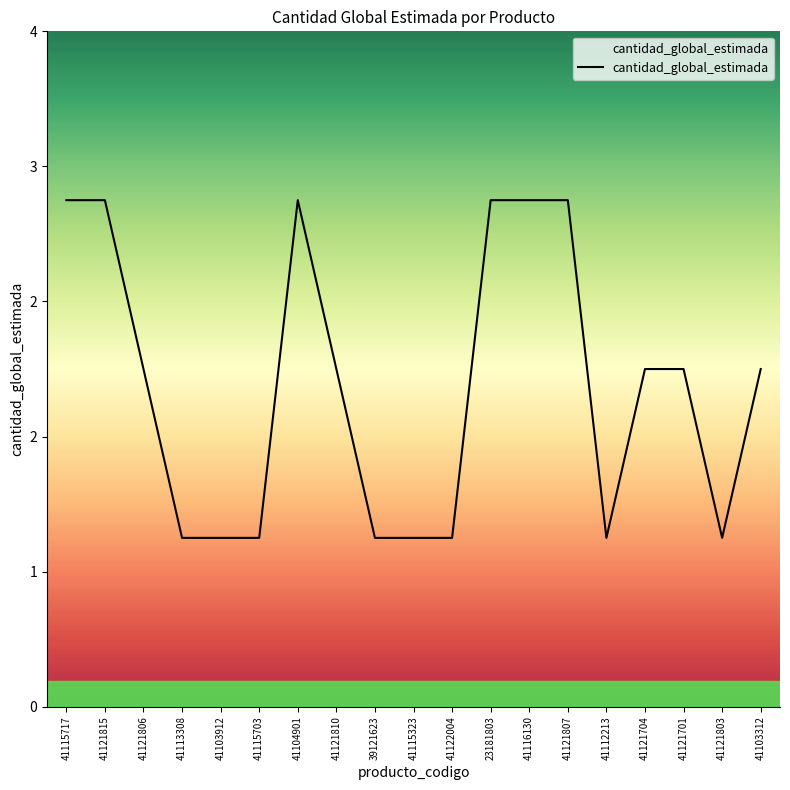

Which has a higher value, 41121810 or 41122004?

41121810